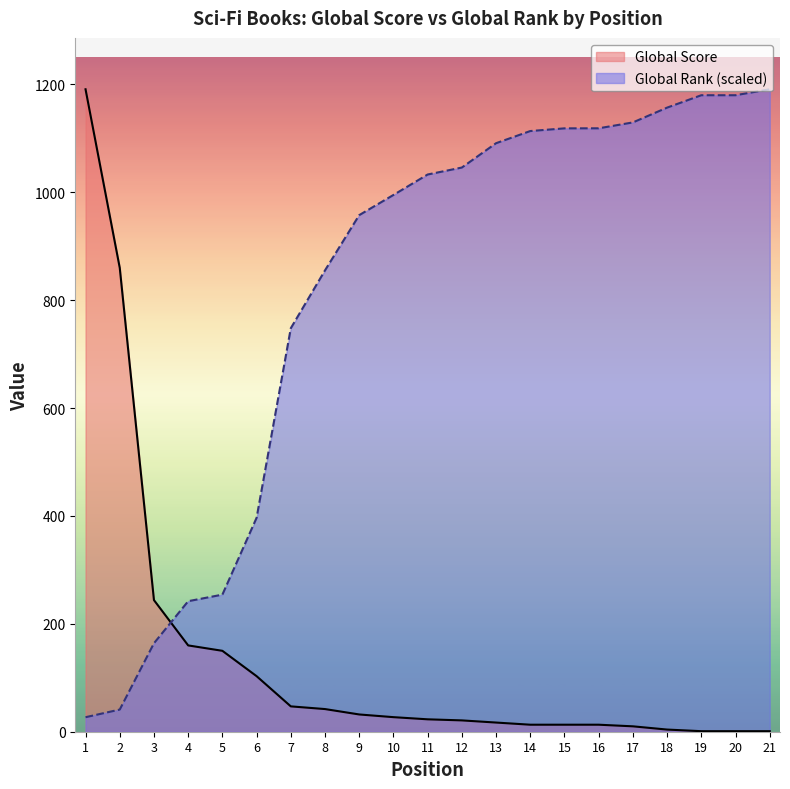

What is the difference between the Global Score values at 18 and 7?

43.0